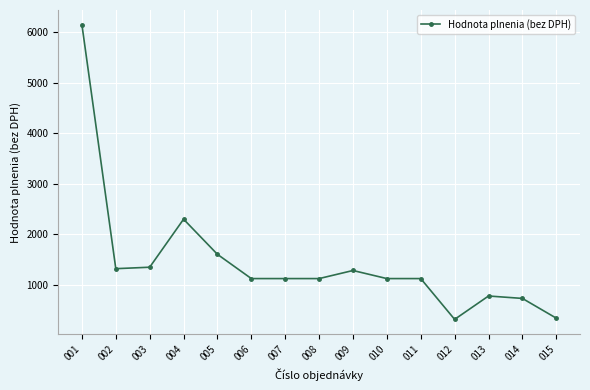

What is the change in value from 007 to 009?

+160.0